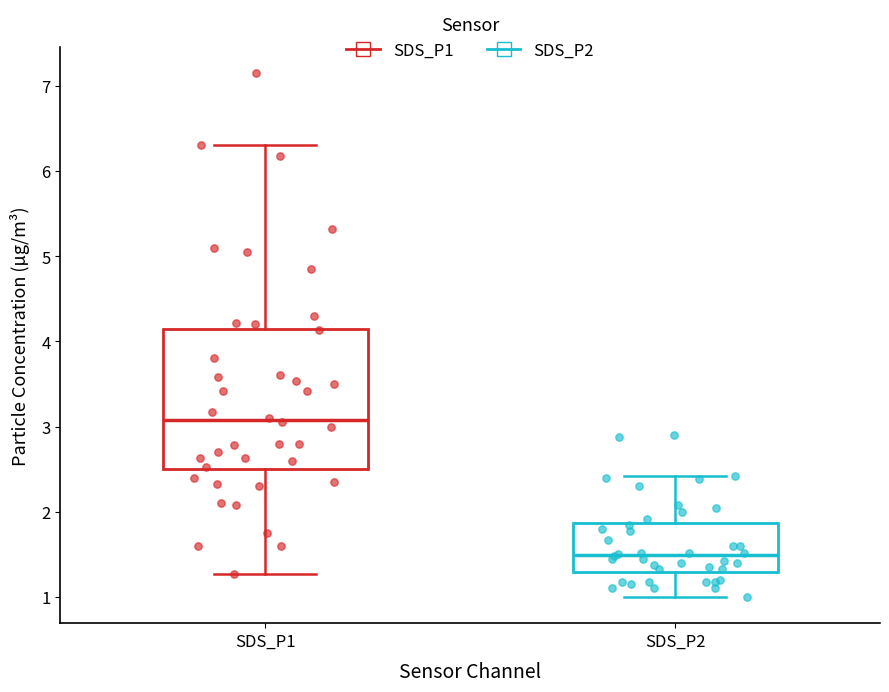

Which box is the tallest, from its lower edge to its upper edge?

SDS_P1